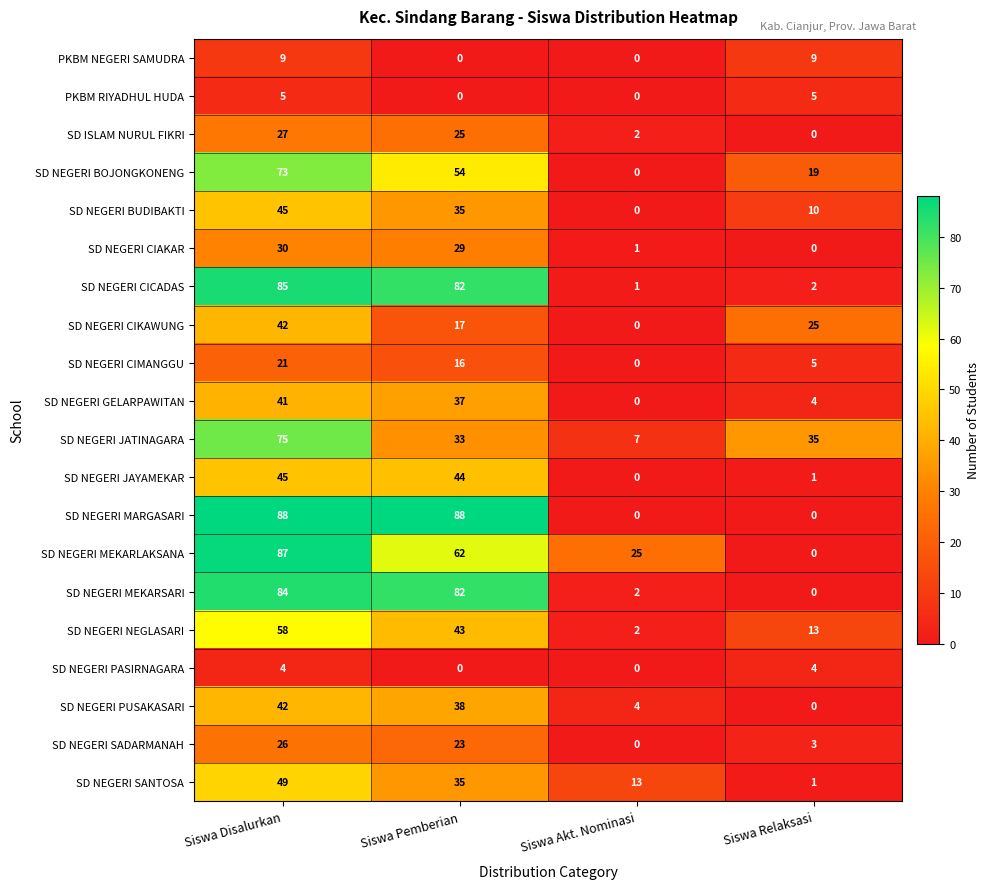

What is the difference between the maximum and minimum values in the SD NEGERI SADARMANAH series?

26